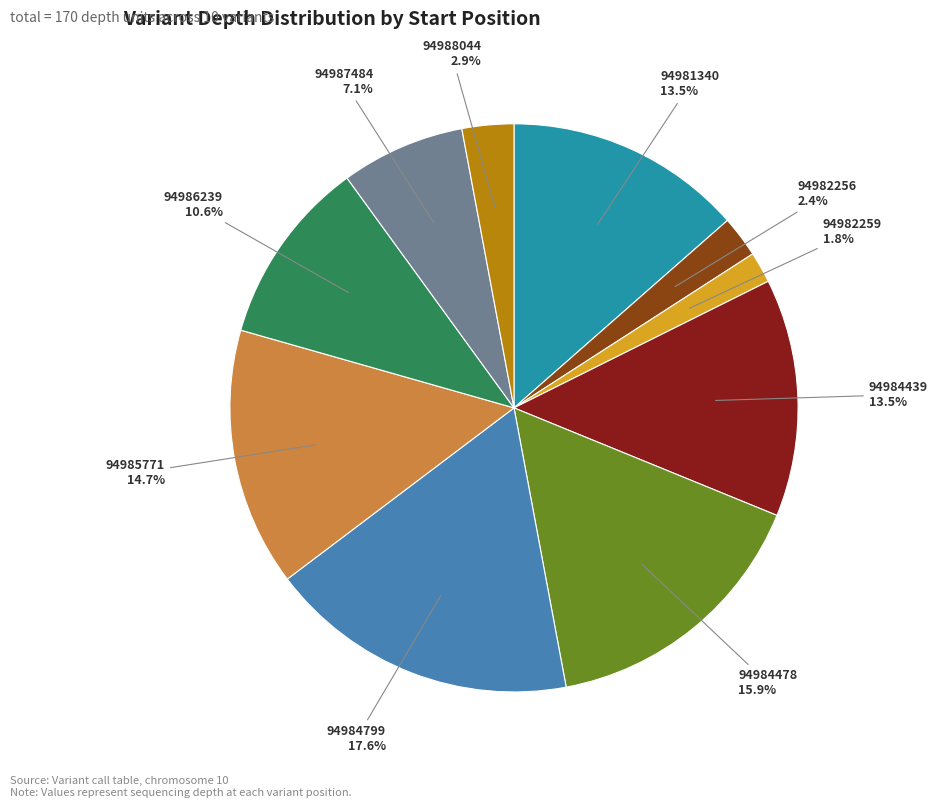

To the nearest percent, what is the difference between the 94984439 and 94984478 slice percentages?

2%